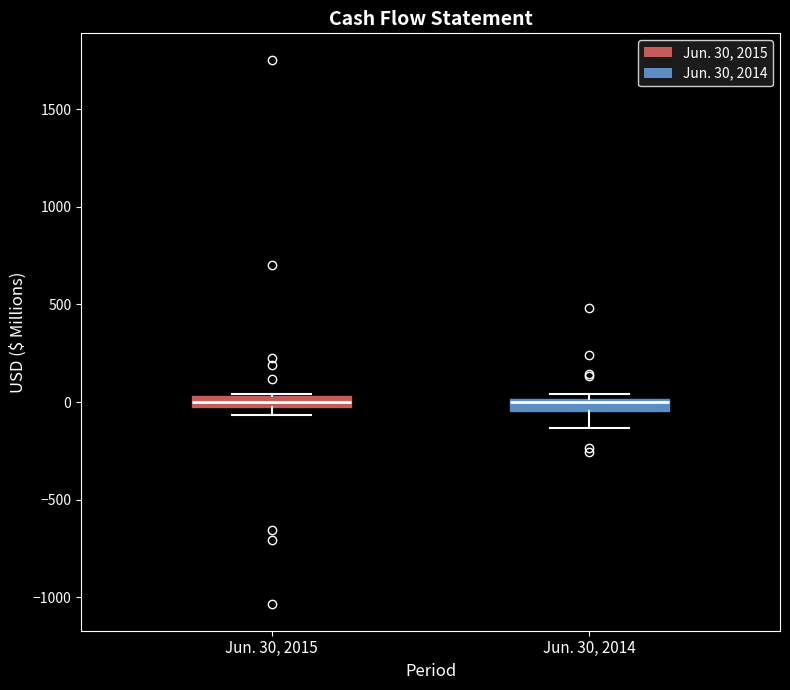

Where is the upper edge of the box for Jun. 30, 2015 on the y-axis? The values are not printed on the chart, so give them approximately, as read against the axis.

50